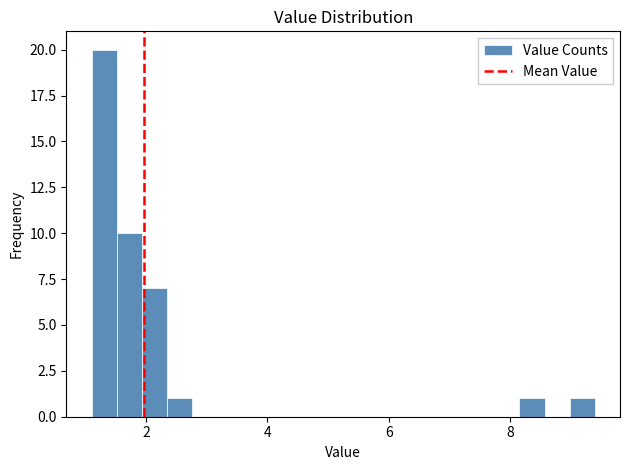

Around what value on the x-axis is the tallest bar? Give the approximate position of its centre, as read against the axis.

1.4